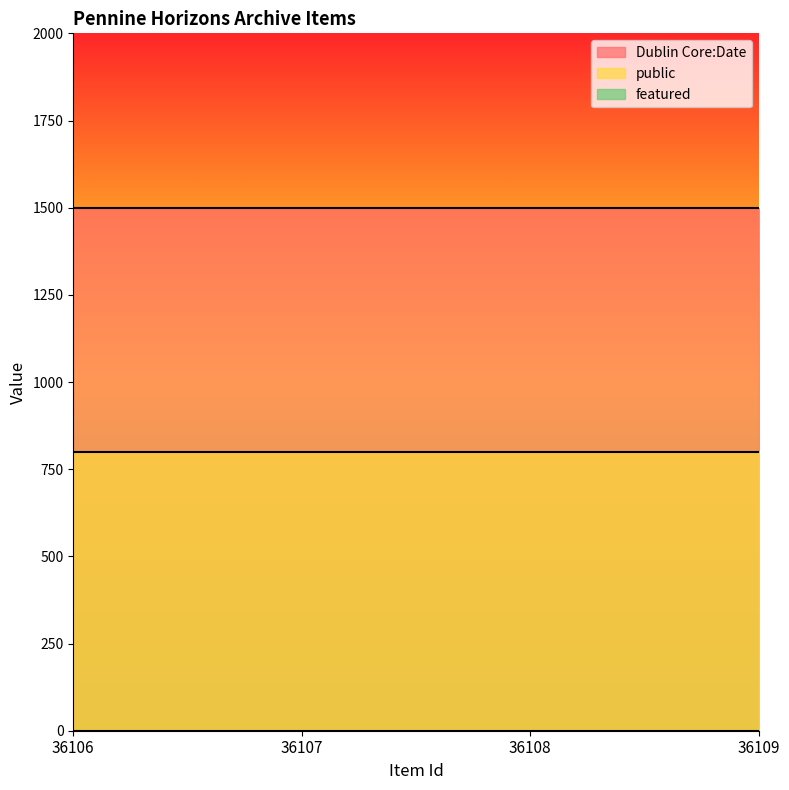

At which label is public closest to 1?

36106